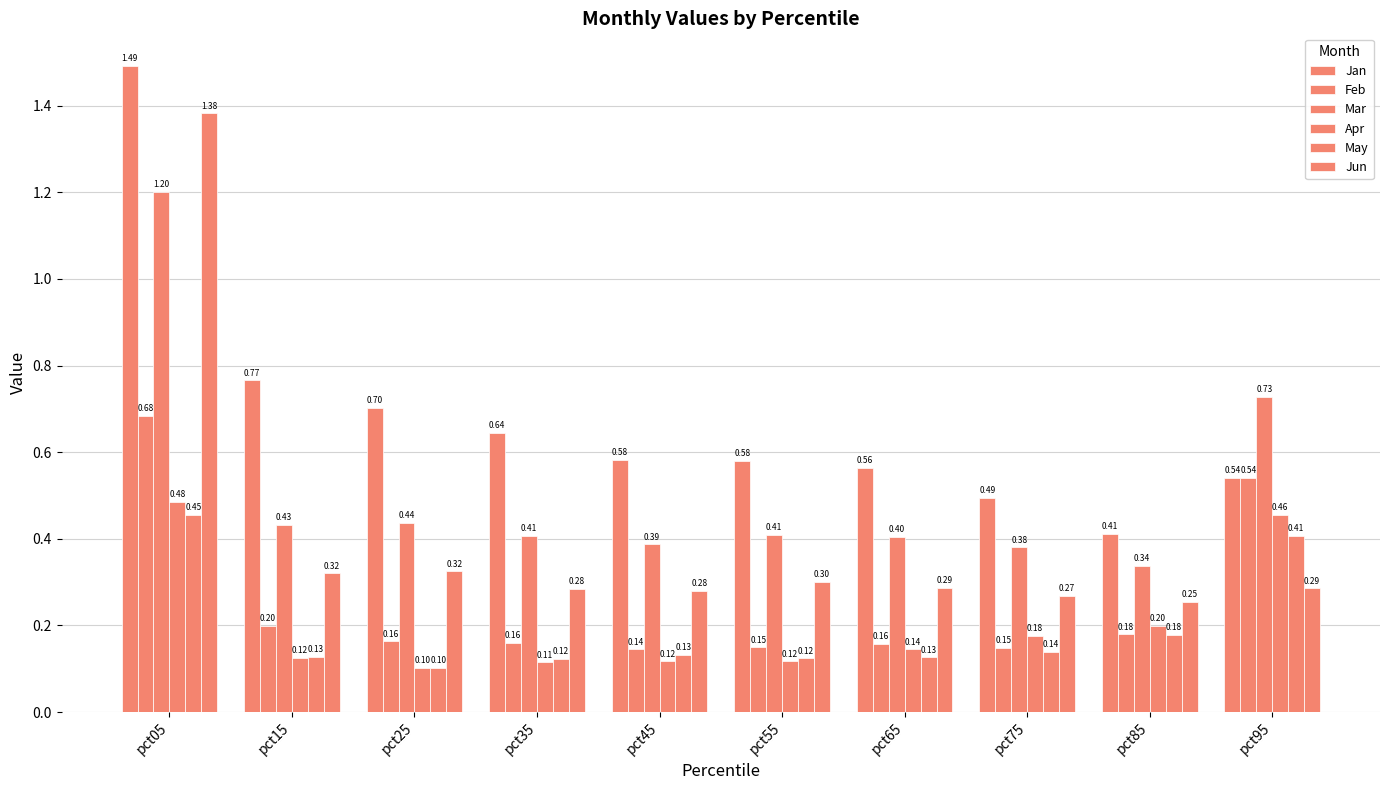

How many distinct data groups are displayed?

6